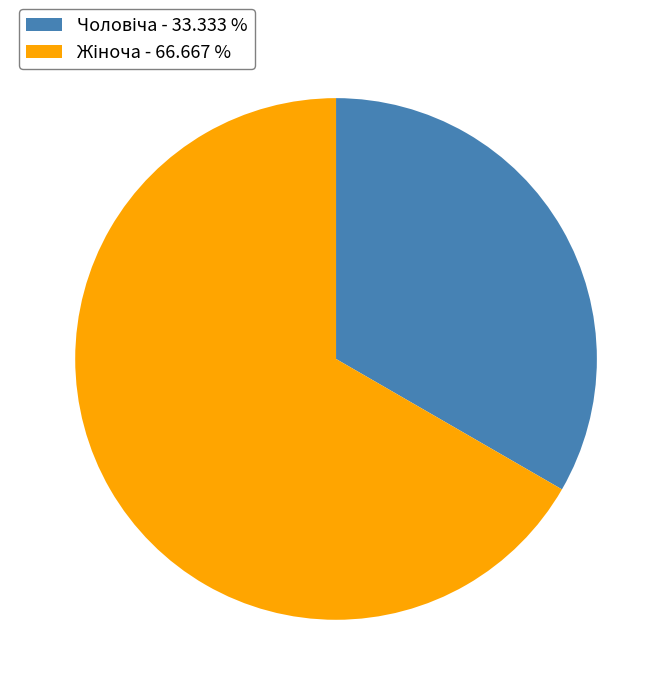

Is there a majority slice in this chart?

Yes